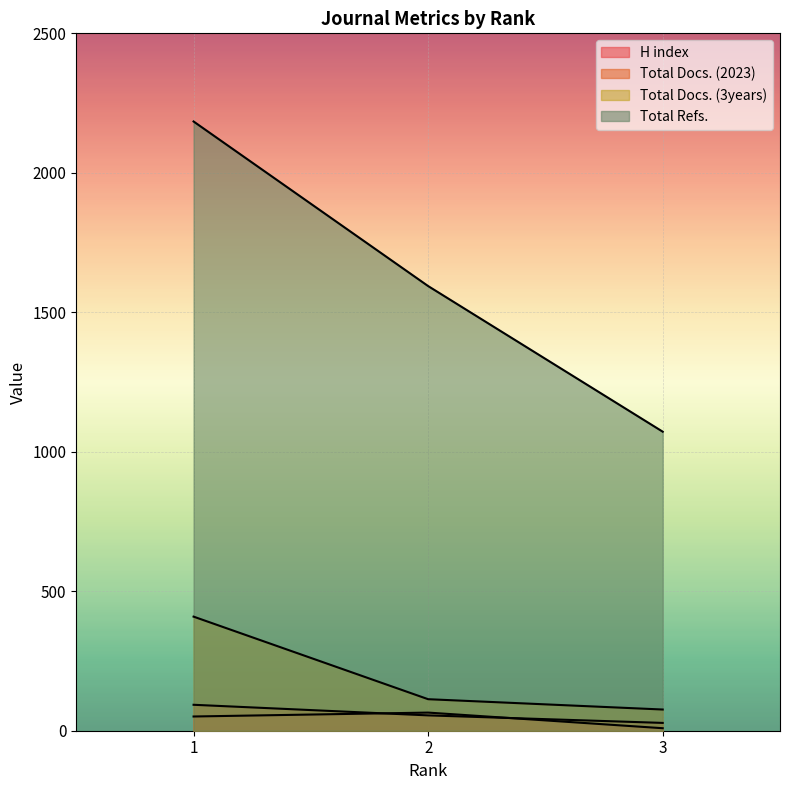

Which series changed the most between 1 and 2?

Total Refs.